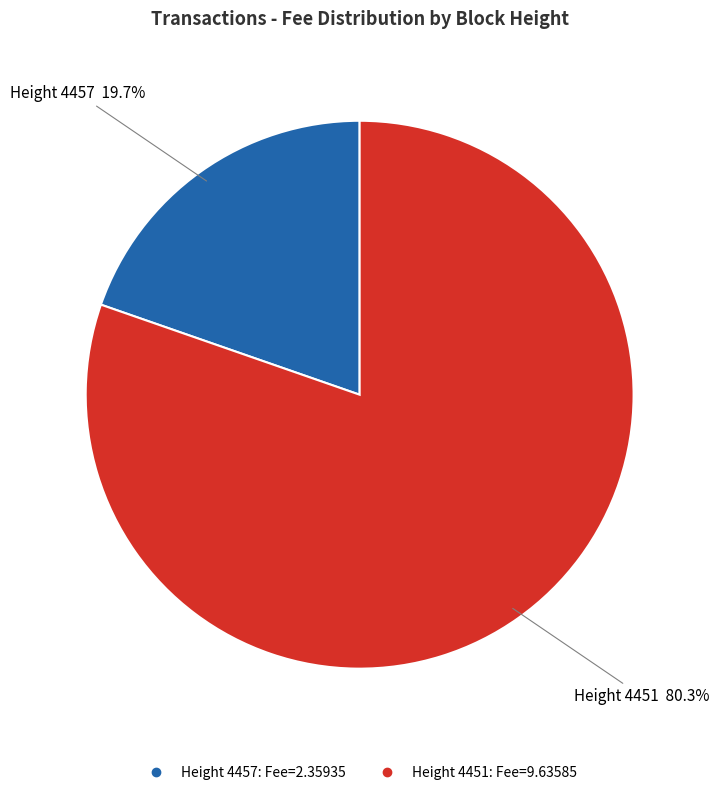

Does any single category account for the majority?

Yes